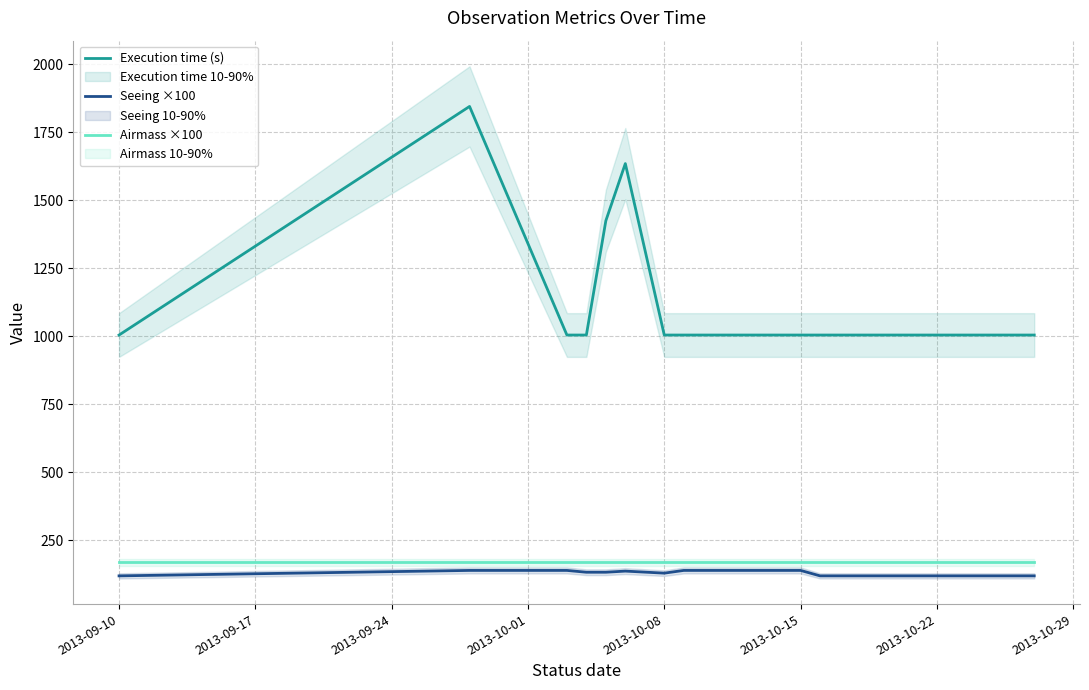

What is the lowest value of the Seeing ×100 series?

120.0